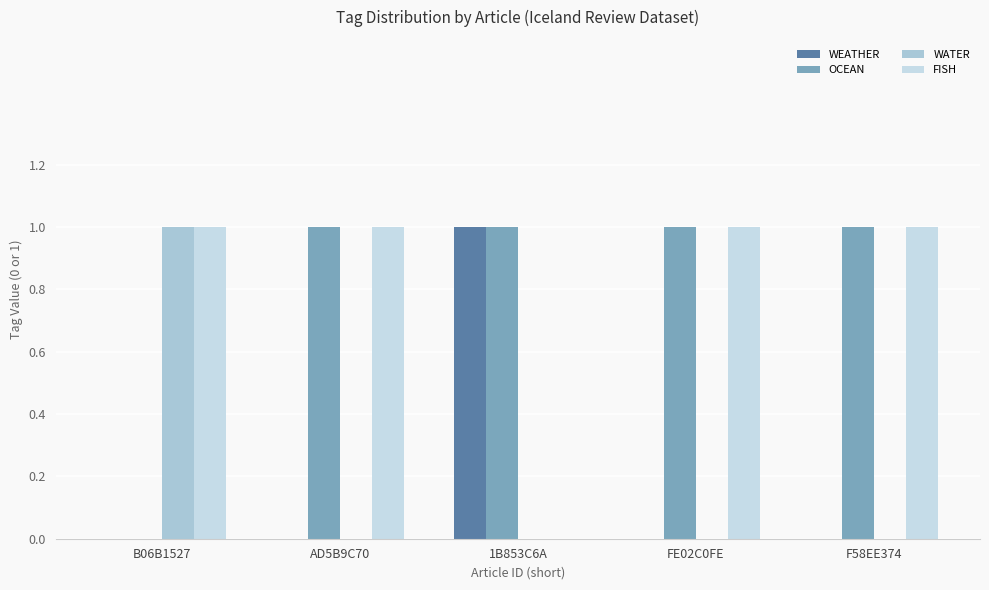

Reading right to left, list all the values displayed in this chart.

WEATHER: 0	0	1	0	0
OCEAN: 1	1	1	1	0
WATER: 0	0	0	0	1
FISH: 1	1	0	1	1